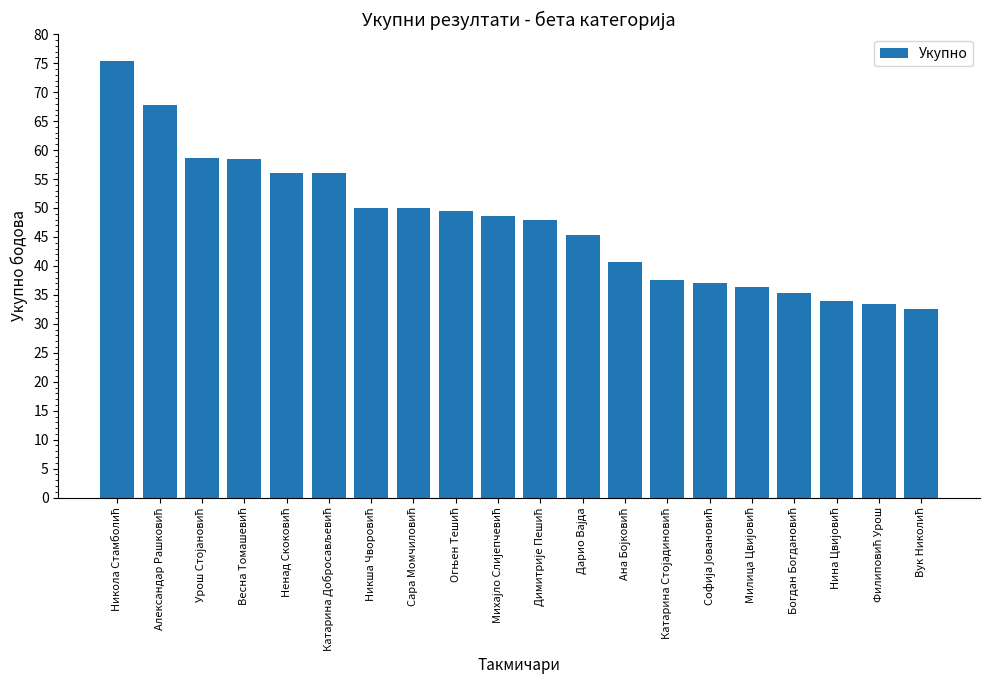

What is the minimum value shown in the chart?

32.6